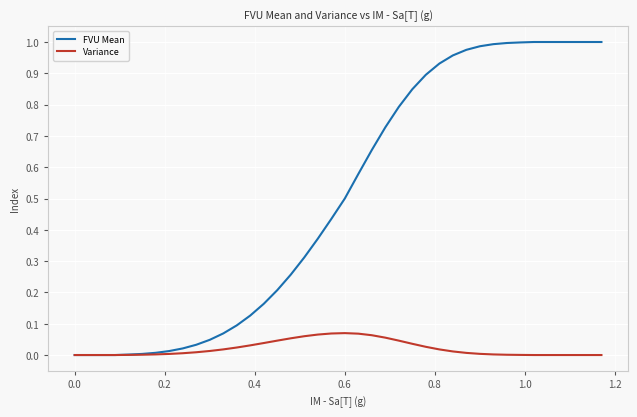

Is this an area chart (filled region under the line)?

No